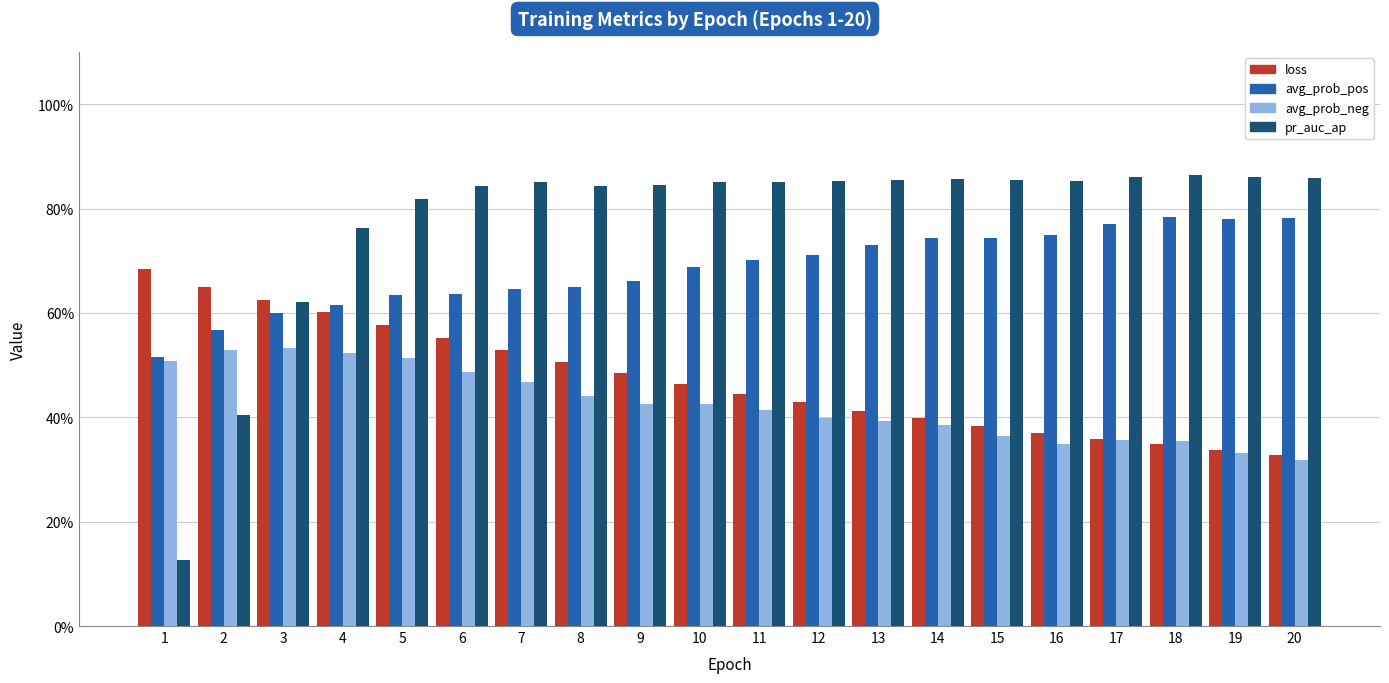

Reading left to right, extract all data points from this chart.

loss: 0.7	0.7	0.6	0.6	0.6	0.6	0.5	0.5	0.5	0.5	0.4	0.4	0.4	0.4	0.4	0.4	0.4	0.3	0.3	0.3
avg_prob_pos: 0.5	0.6	0.6	0.6	0.6	0.6	0.6	0.6	0.7	0.7	0.7	0.7	0.7	0.7	0.7	0.7	0.8	0.8	0.8	0.8
avg_prob_neg: 0.5	0.5	0.5	0.5	0.5	0.5	0.5	0.4	0.4	0.4	0.4	0.4	0.4	0.4	0.4	0.3	0.4	0.4	0.3	0.3
pr_auc_ap: 0.1	0.4	0.6	0.8	0.8	0.8	0.9	0.8	0.8	0.9	0.9	0.9	0.9	0.9	0.9	0.9	0.9	0.9	0.9	0.9